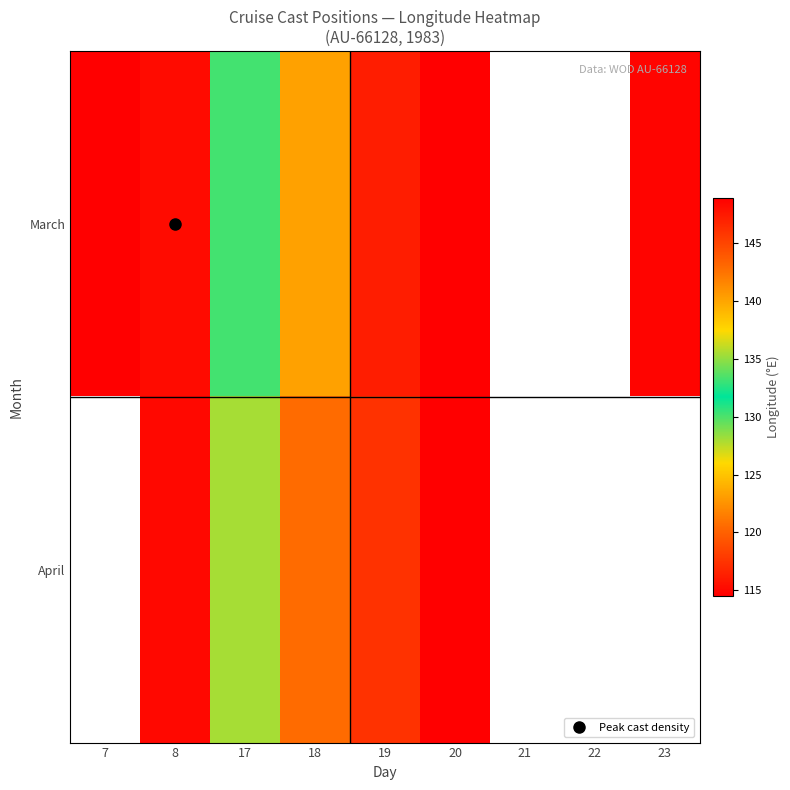

Which has a higher value, 19 or 8?

8